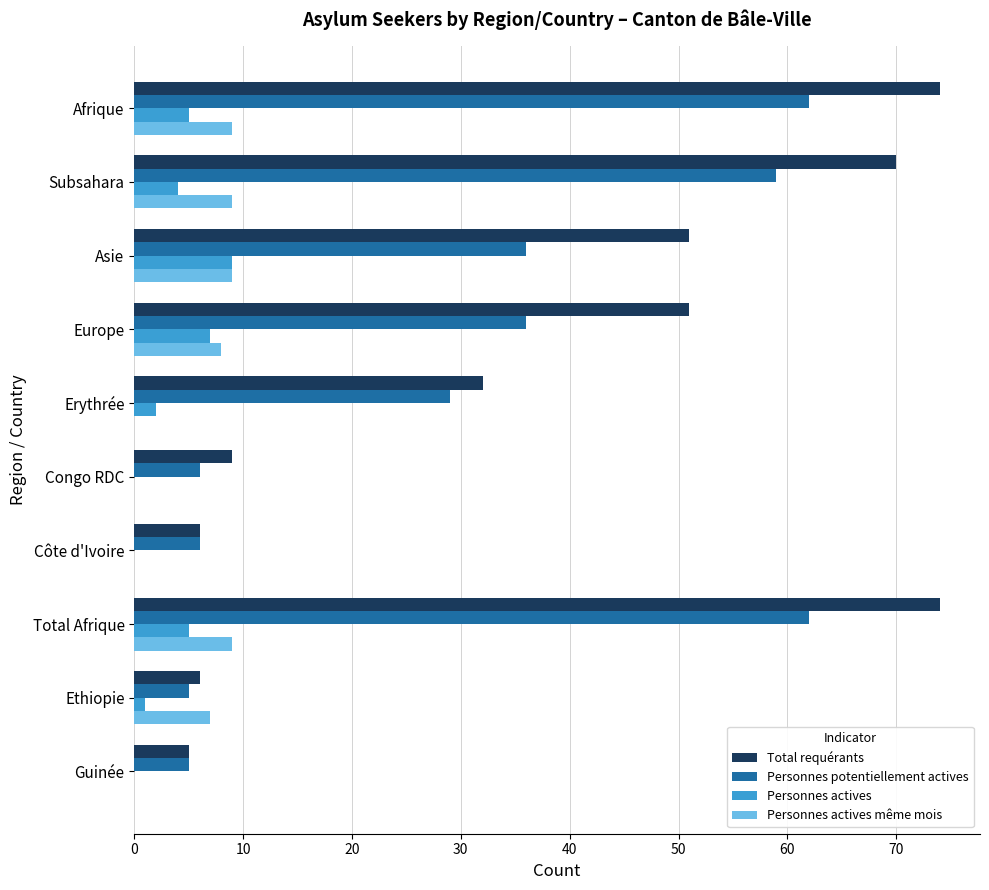

What is the sum of all Personnes actives values?

33